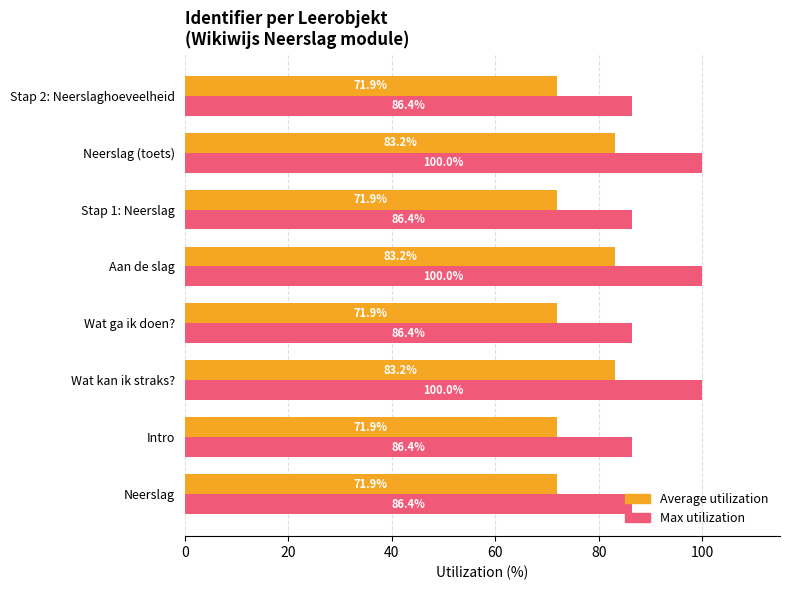

What is the difference between the maximum and minimum values in the Max utilization series?

13.6